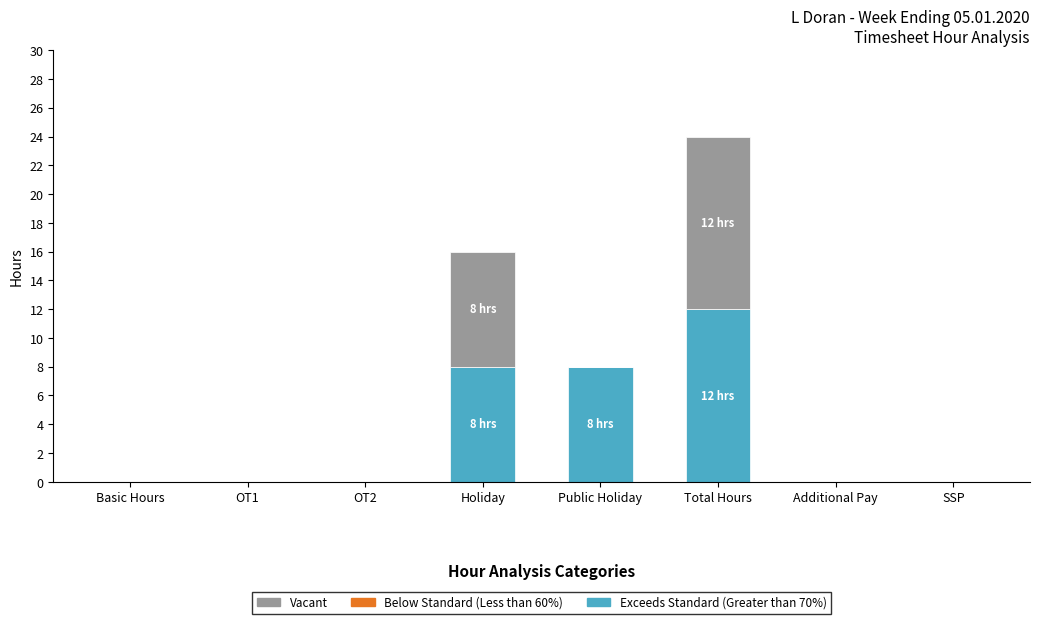

At which category is the sum across all series the highest?

Total Hours